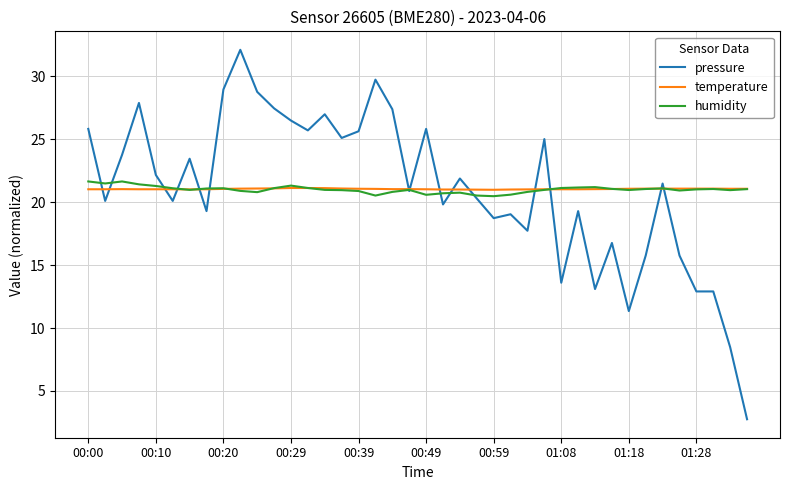

In humidity, how many points are lower than both neighbors (excluding endpoints)?

9